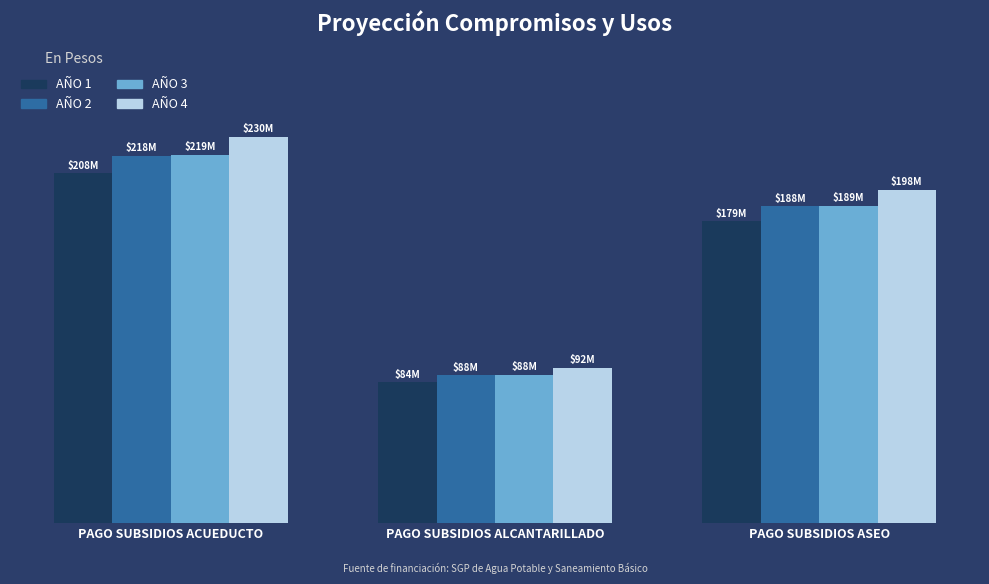

What position from the left is PAGO SUBSIDIOS ACUEDUCTO?

1